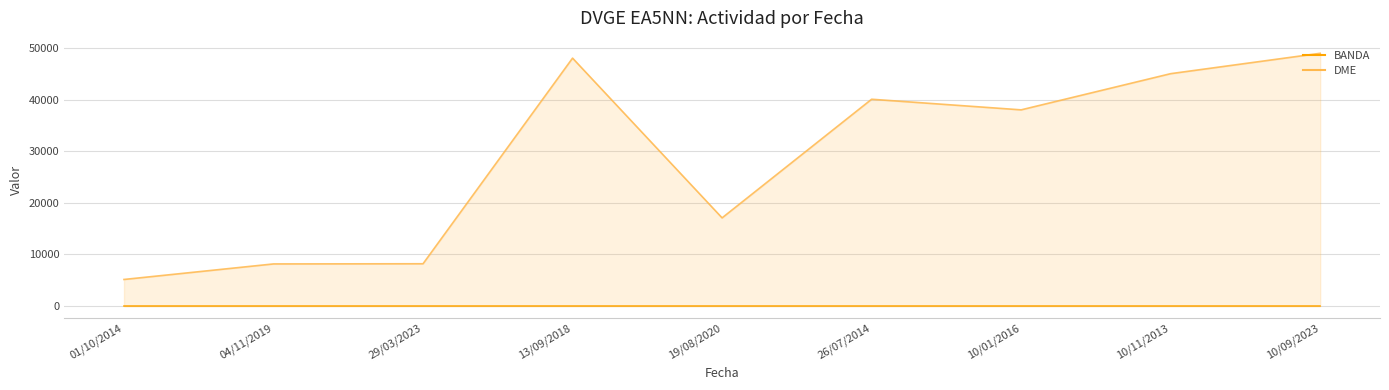

Which label corresponds to the largest value in the chart?

10/09/2023